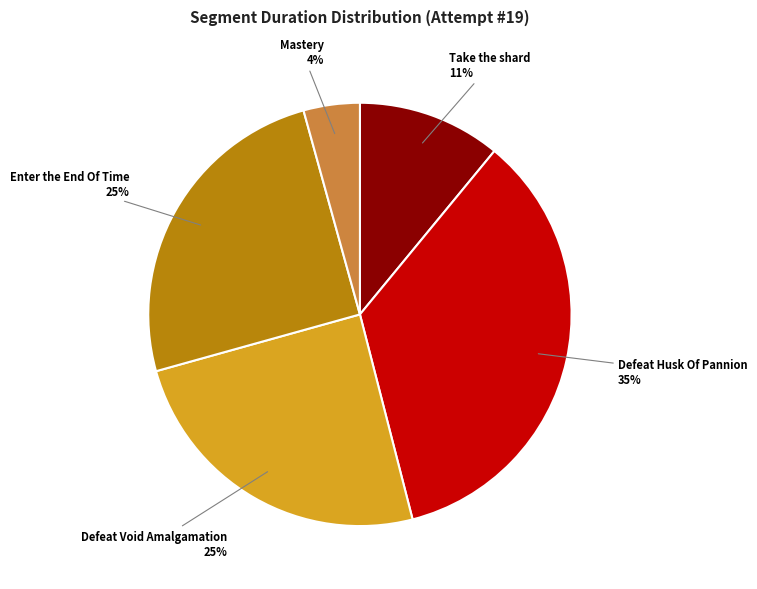

What is the ratio of the value at Mastery to the value at Defeat Husk Of Pannion?

0.1